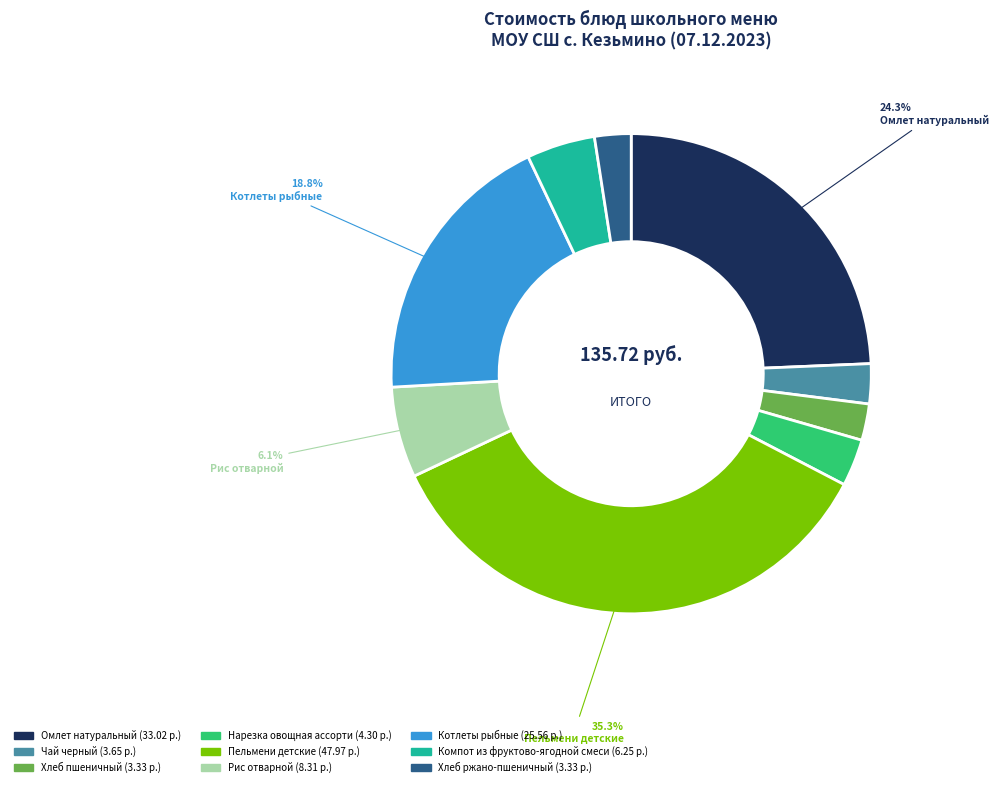

Is there any slice that represents more than half of the pie?

No